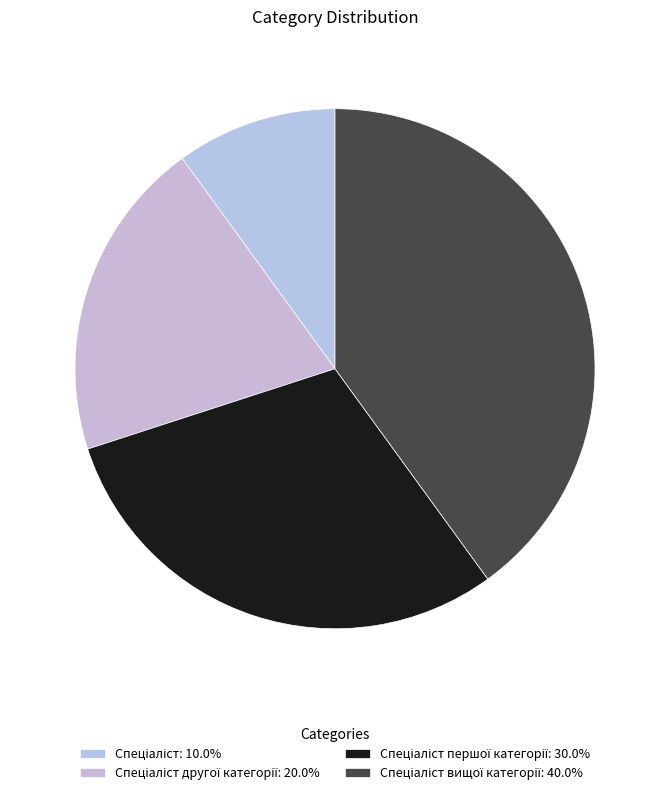

Count the number of slices in the pie.

4